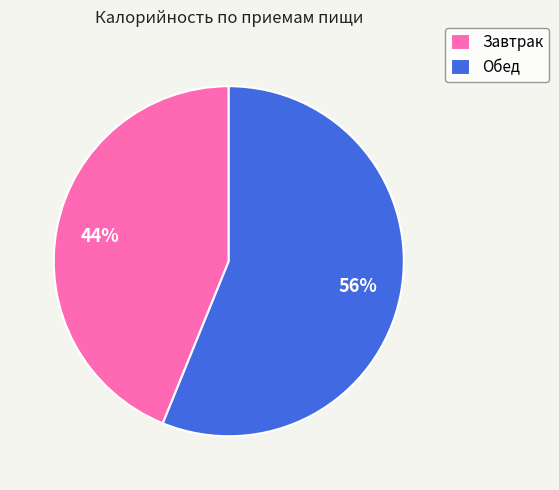

Do Завтрак and Обед together represent more than half of the pie?

Yes